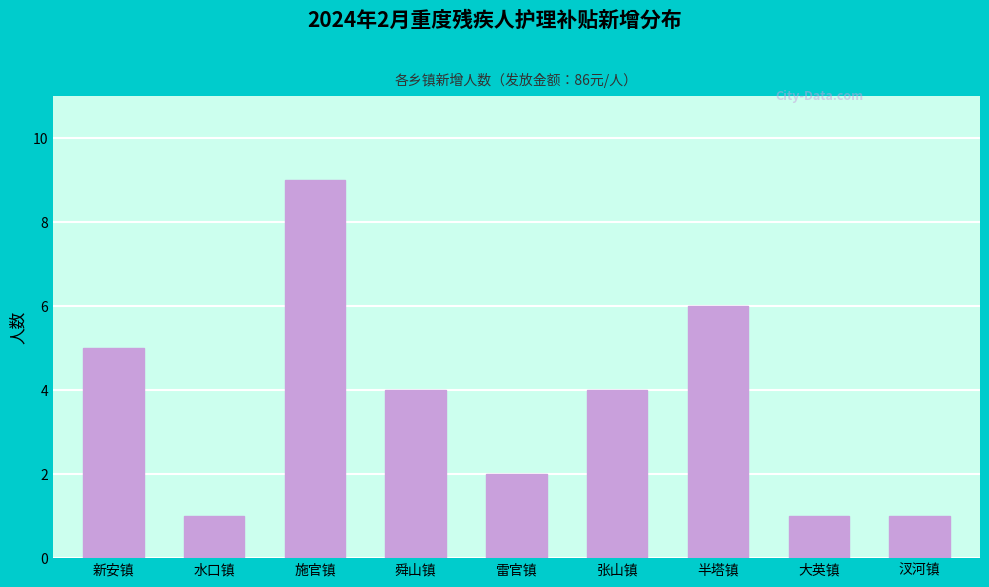

Reading left to right, list all the values displayed in this chart.

5	1	9	4	2	4	6	1	1